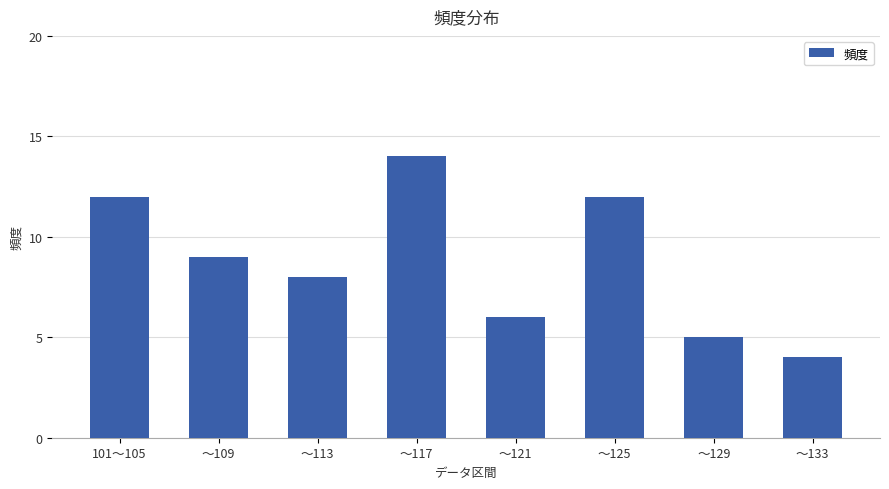

At which category does the chart reach its minimum across all series?

～133